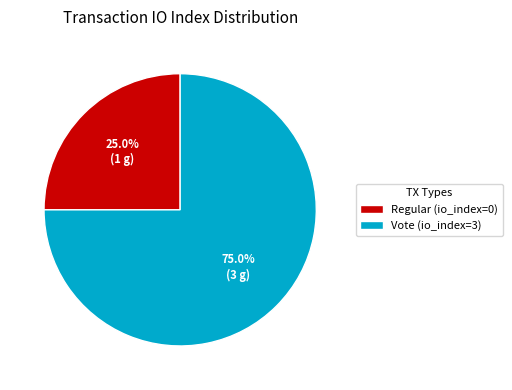

What is the largest slice in the pie chart?

Vote (io_index=3)